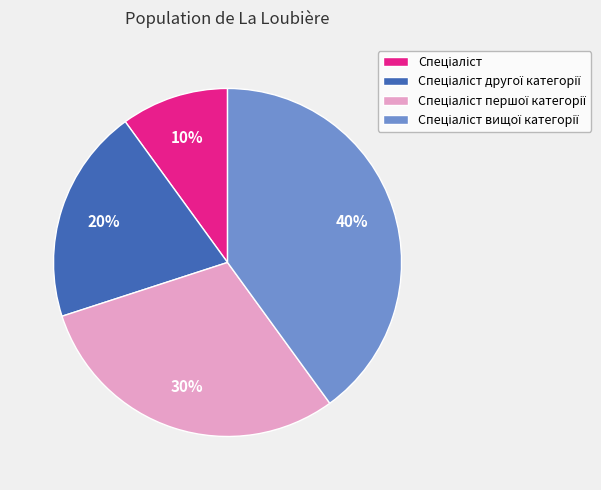

Does any single category account for the majority?

No